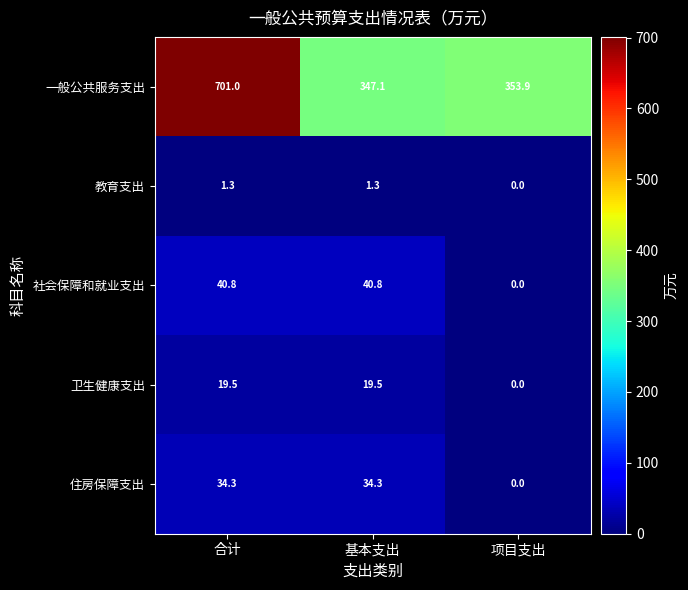

Where is 教育支出 nearest to the value 0?

项目支出